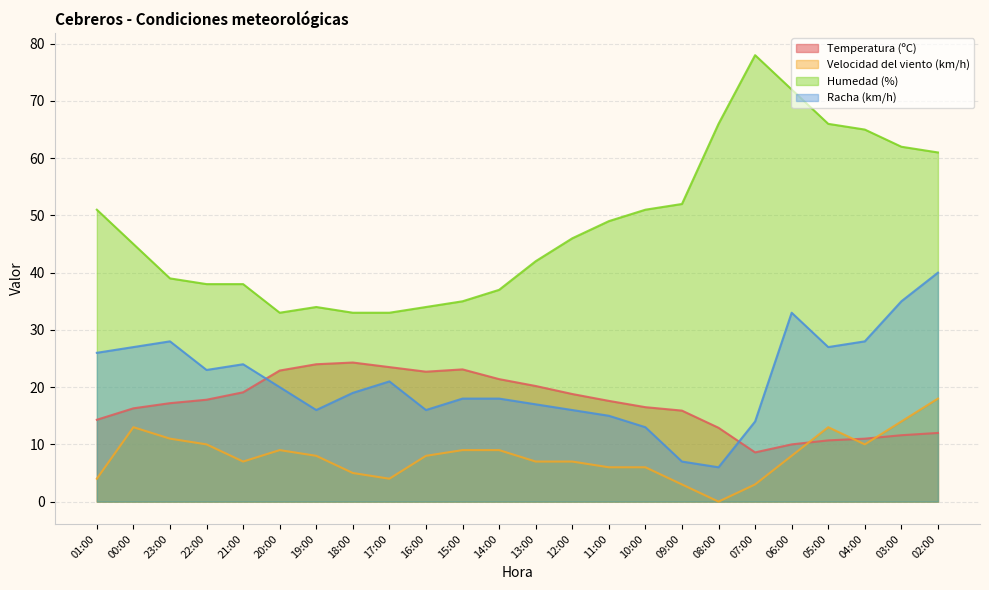

How many data points in Humedad (%) are less than 46?

12